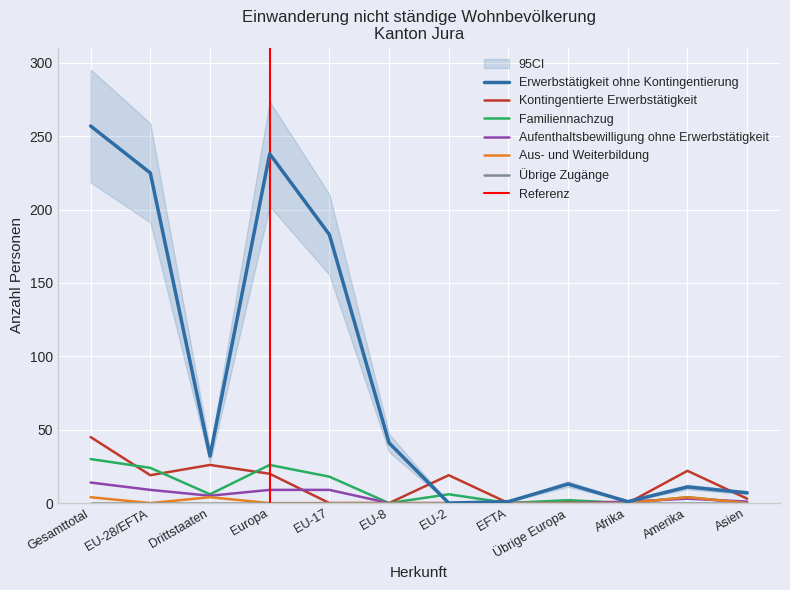

What is the average value of the Erwerbstätigkeit ohne Kontingentierung series?

84